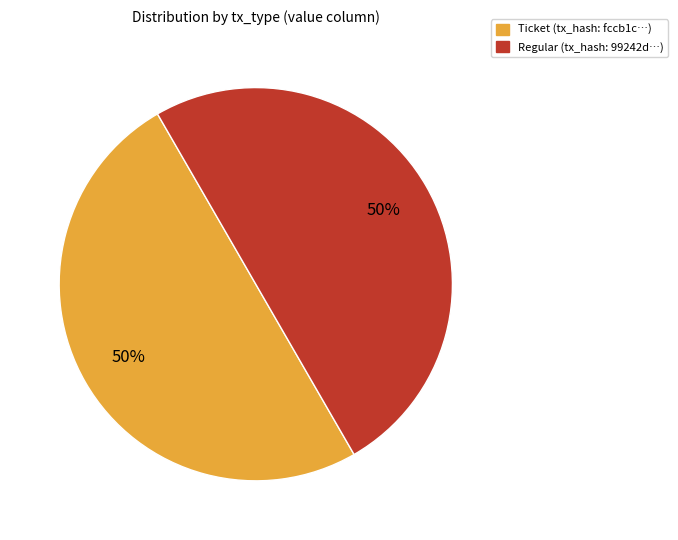

To the nearest percent, what is the average slice percentage?

50%